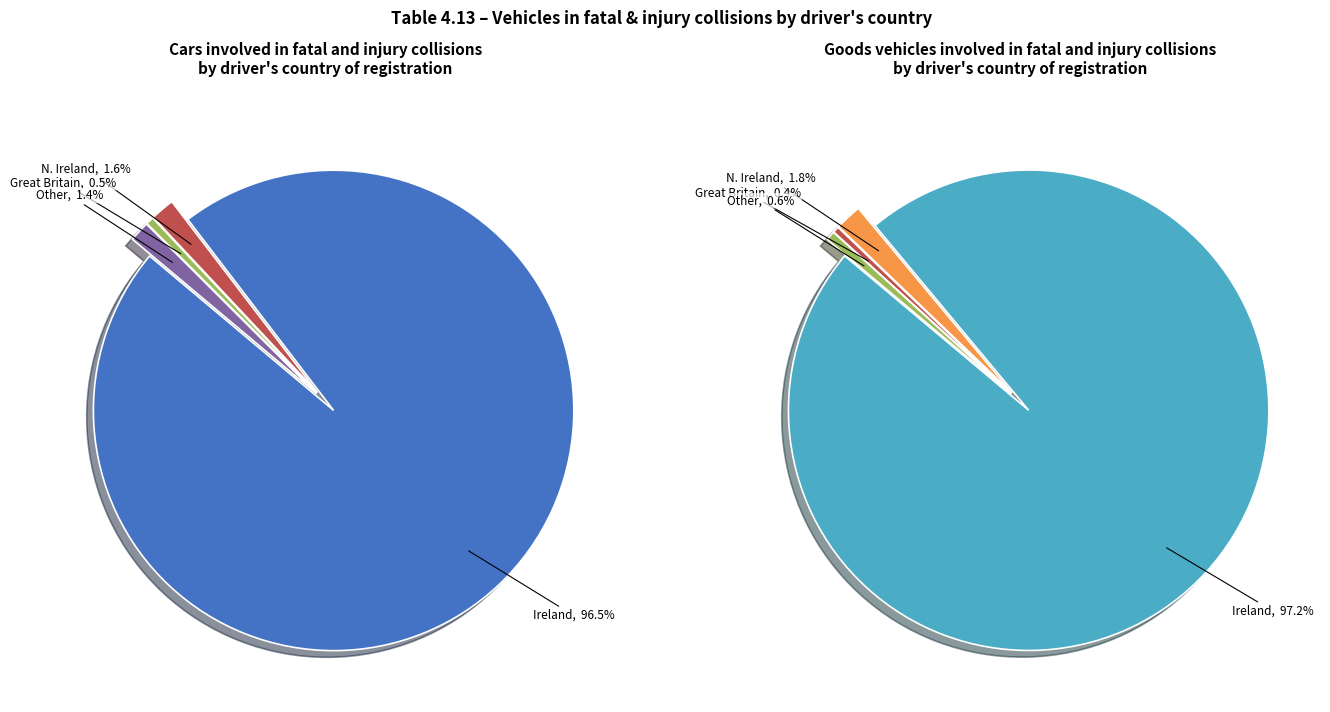

Which category has the smallest portion of the pie?

Great Britain